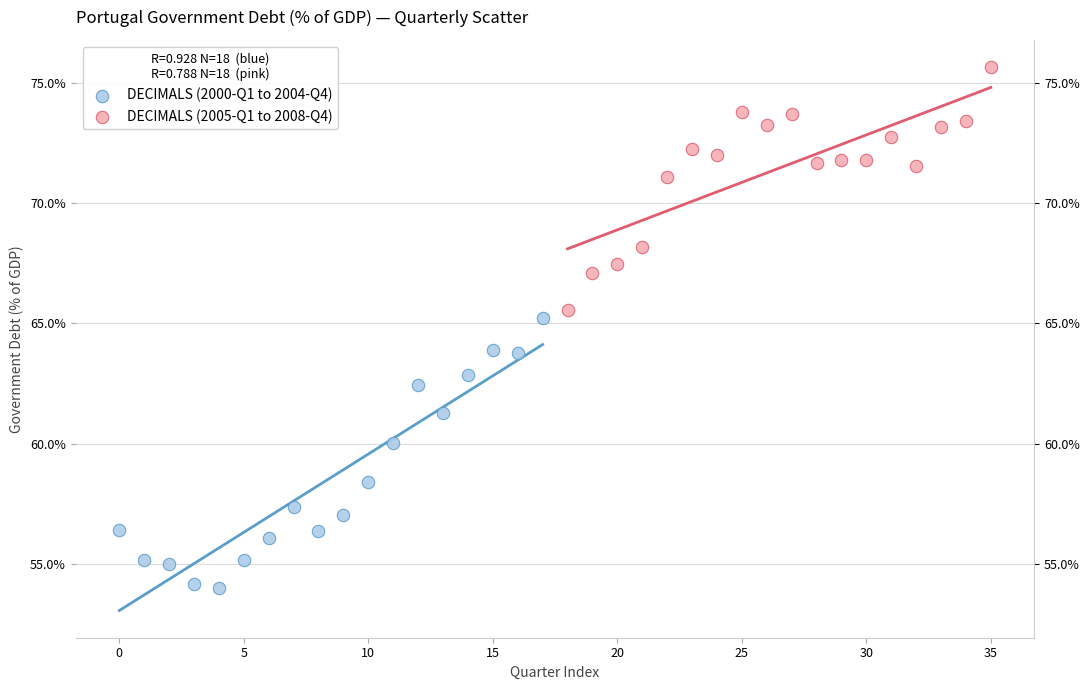

Which series has the largest Y range (max minus min)?

DECIMALS (2000-Q1 to 2004-Q4)